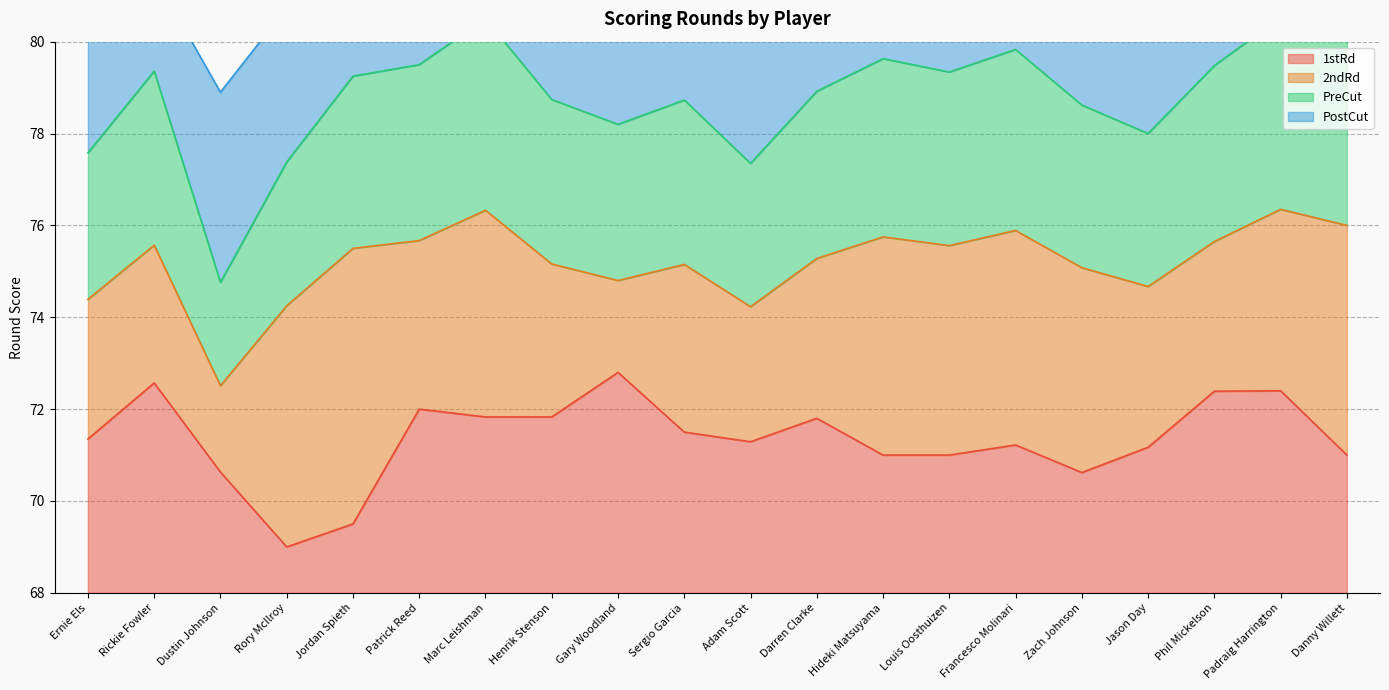

The 1stRd series shows 70.6 at Dustin Johnson. True or false?

True